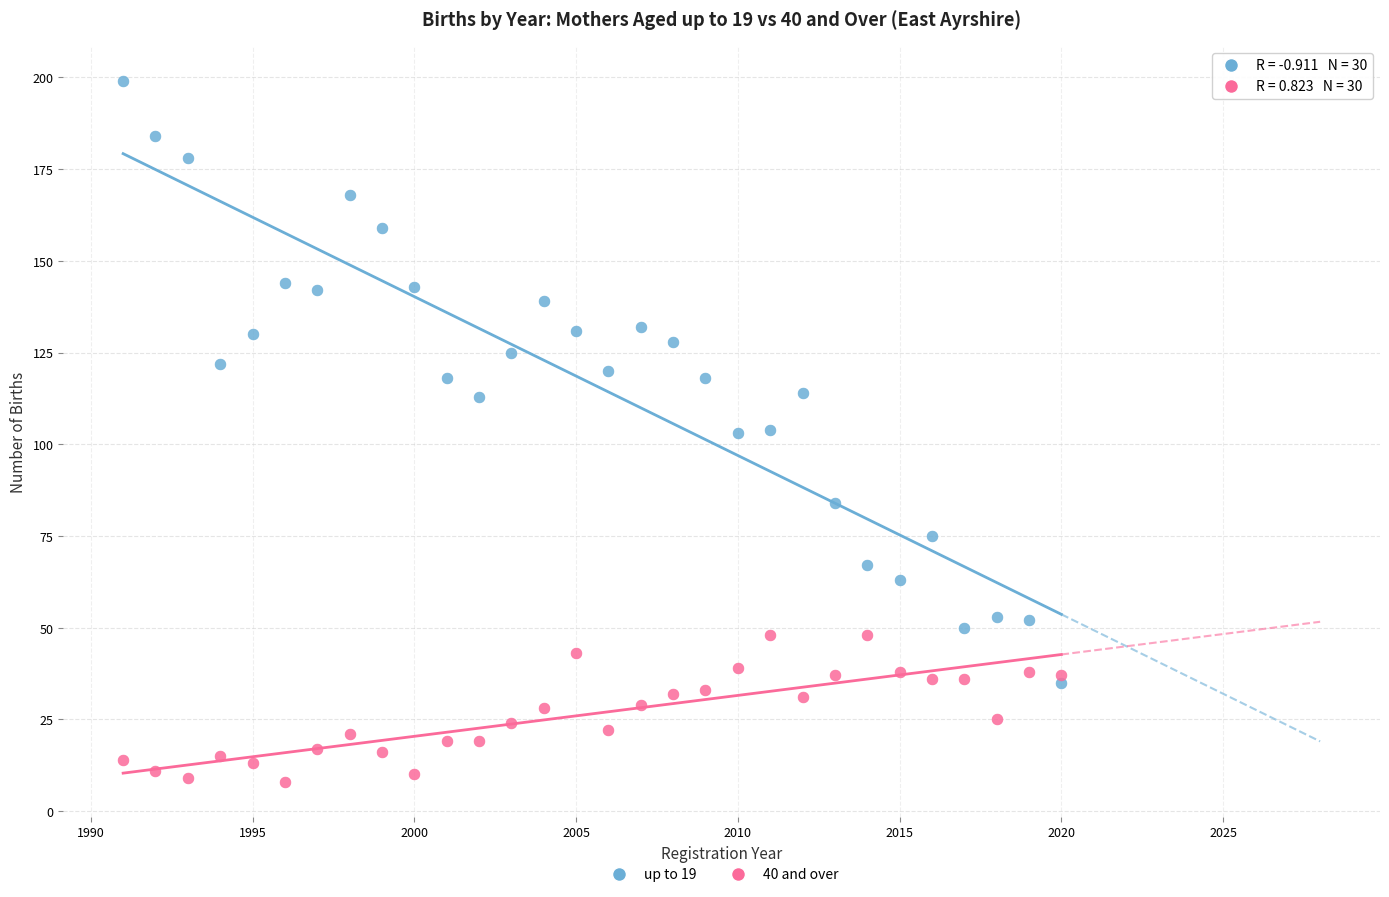

Which series has the widest spread of Y values?

up to 19